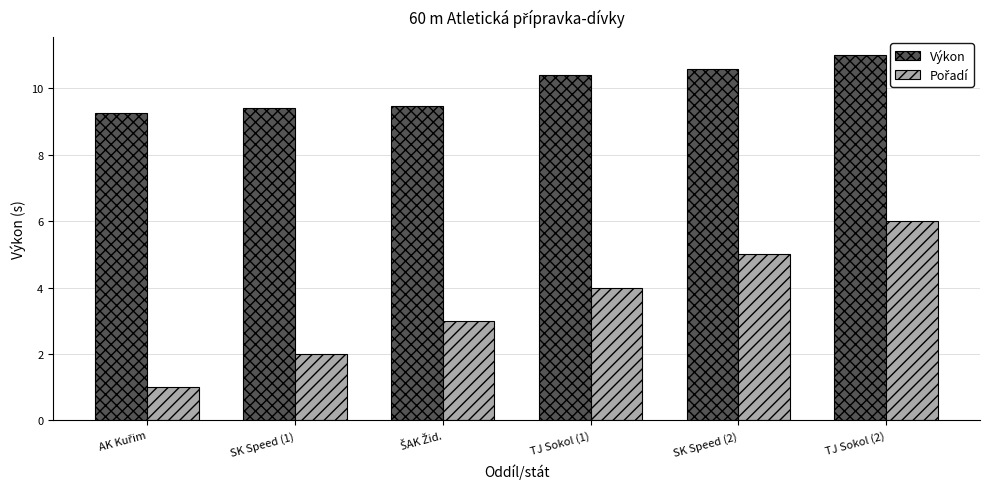

At which category is the sum across all series the highest?

TJ Sokol (2)